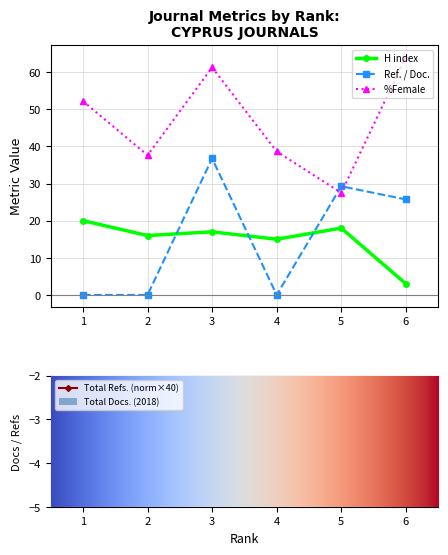

At which label does Total Refs. first exceed 21?

1